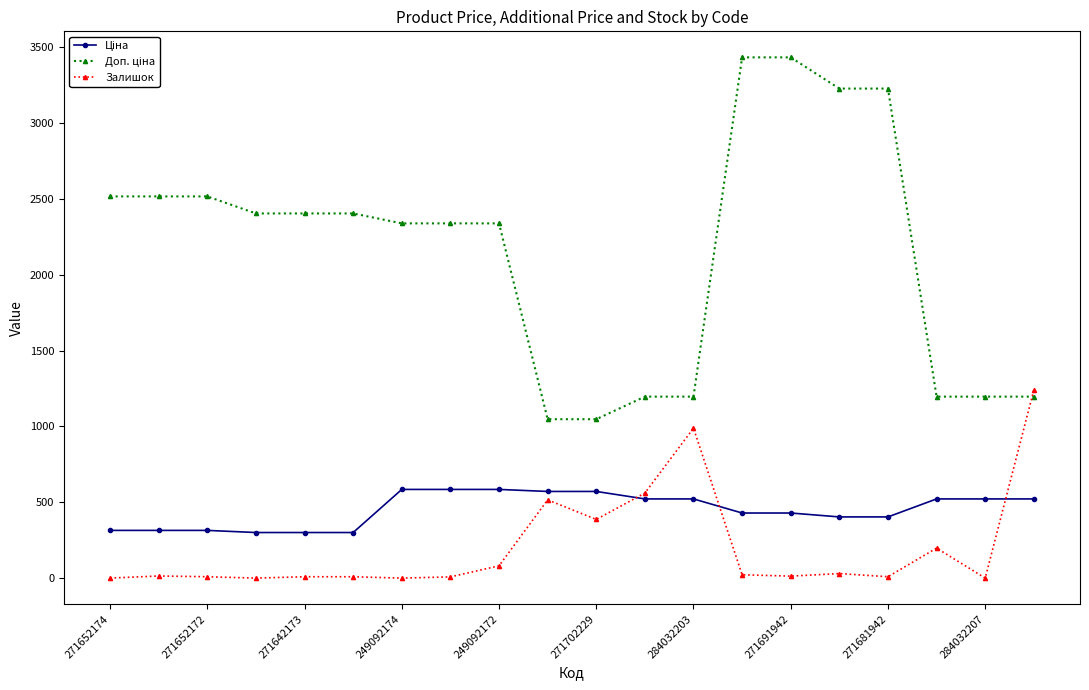

At how many categories does at least one series exceed 2149?

13